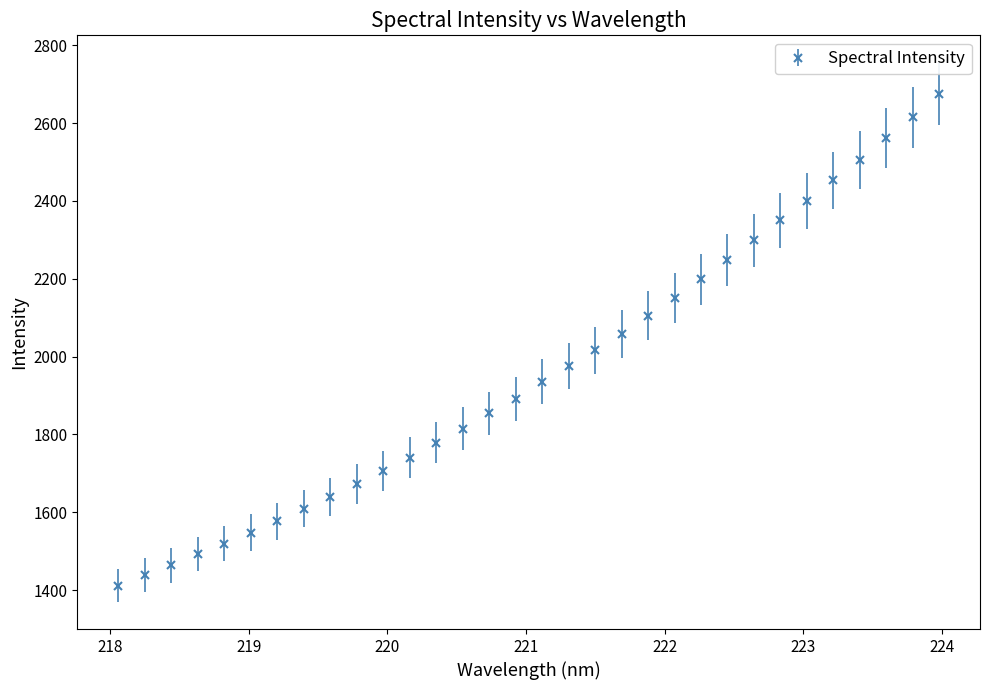

What is the value of the 24th point from the left?

2247.5